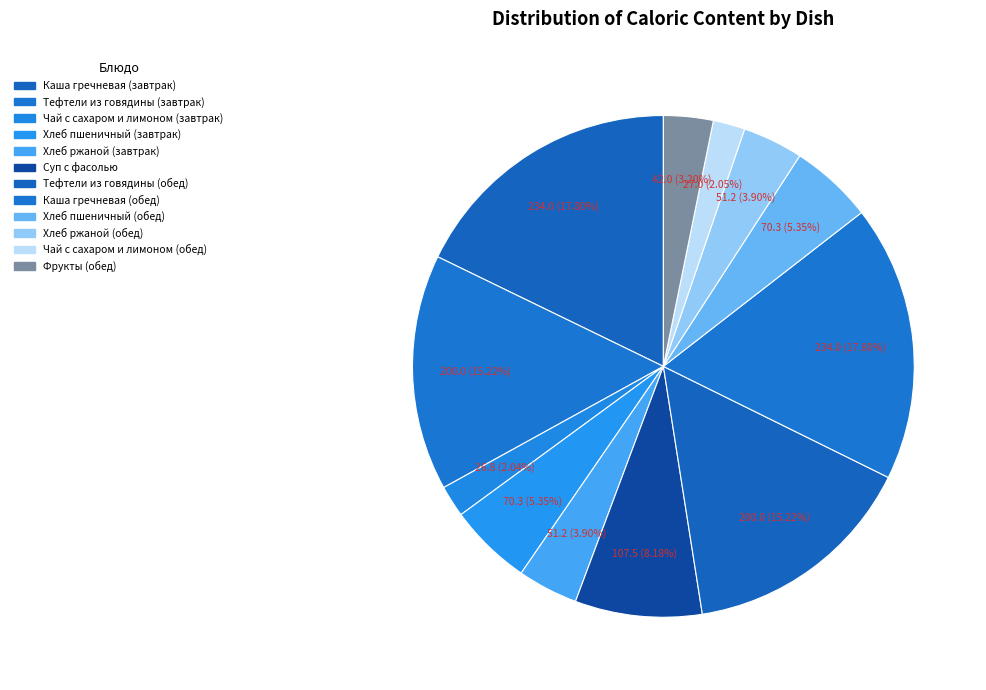

What is the largest slice in the pie chart?

Каша гречневая (завтрак)